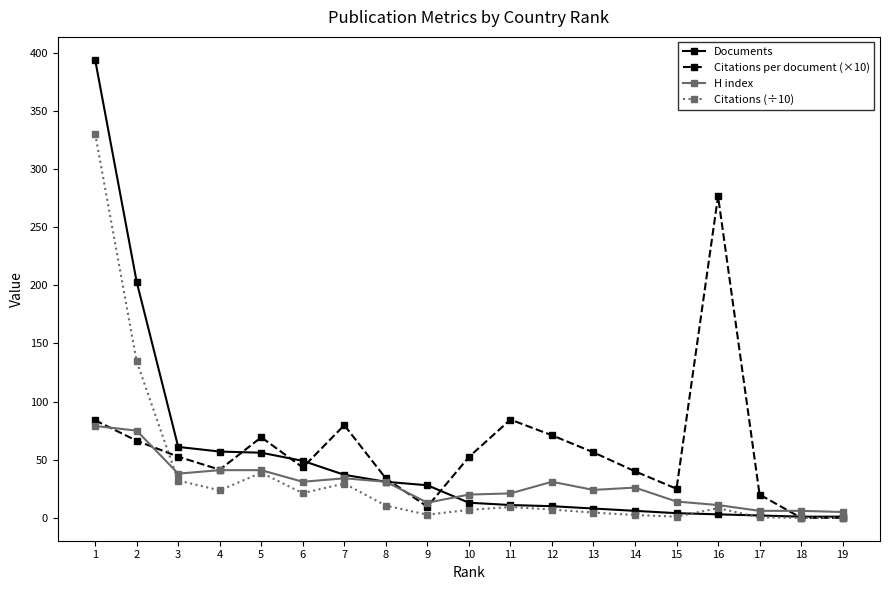

Rank the series by their maximum value, from highest to lowest.

Documents, Citations (÷10), Citations per document (×10), H index